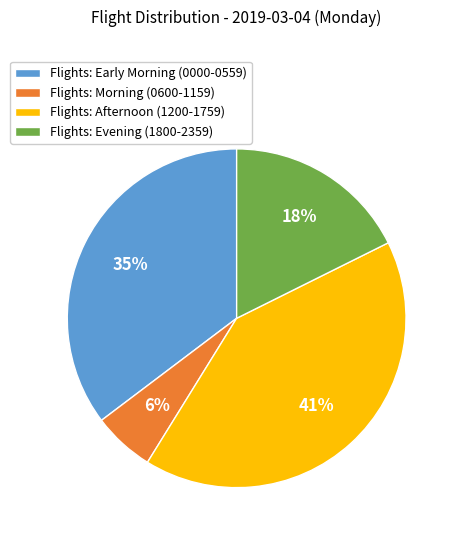

Rank the categories by value from highest to lowest.

Flights: Afternoon (1200-1759), Flights: Early Morning (0000-0559), Flights: Evening (1800-2359), Flights: Morning (0600-1159)